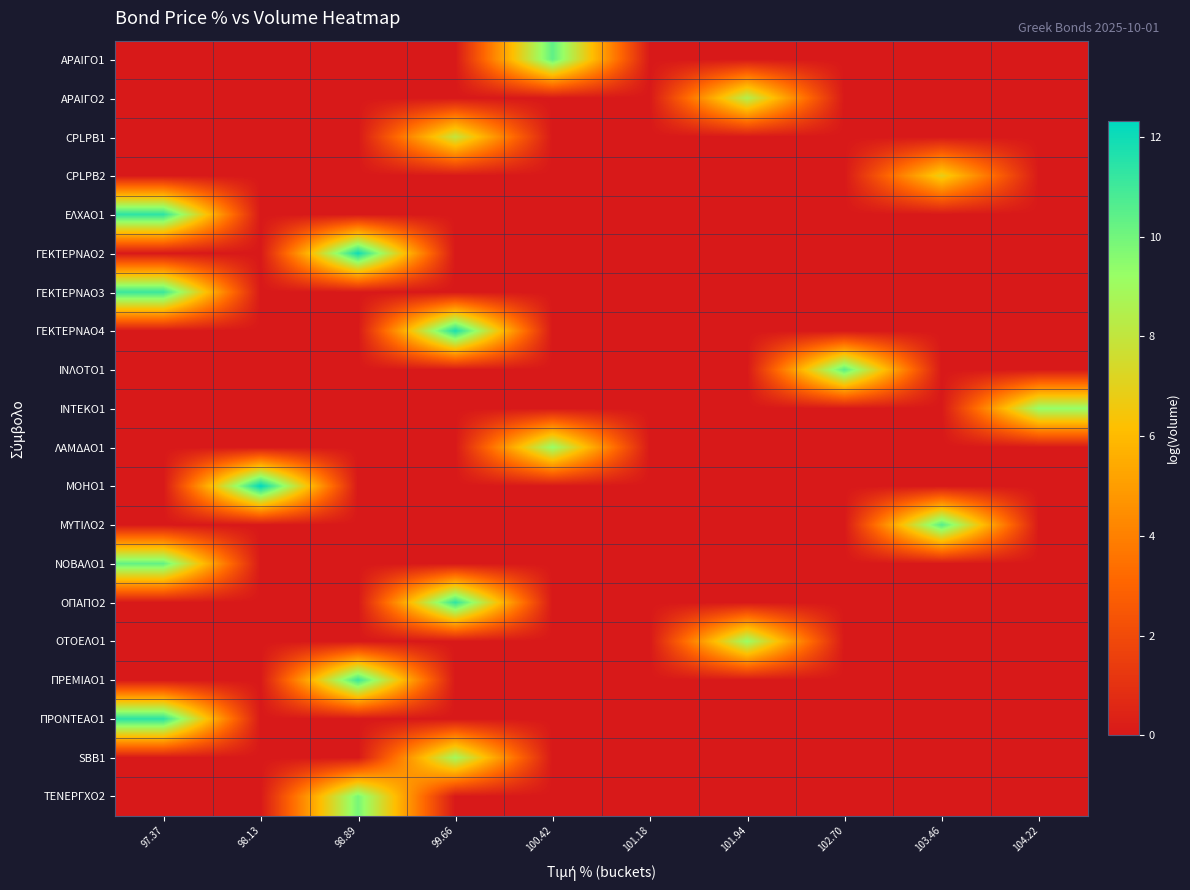

What is the total value across all series at 100.42?

19.7